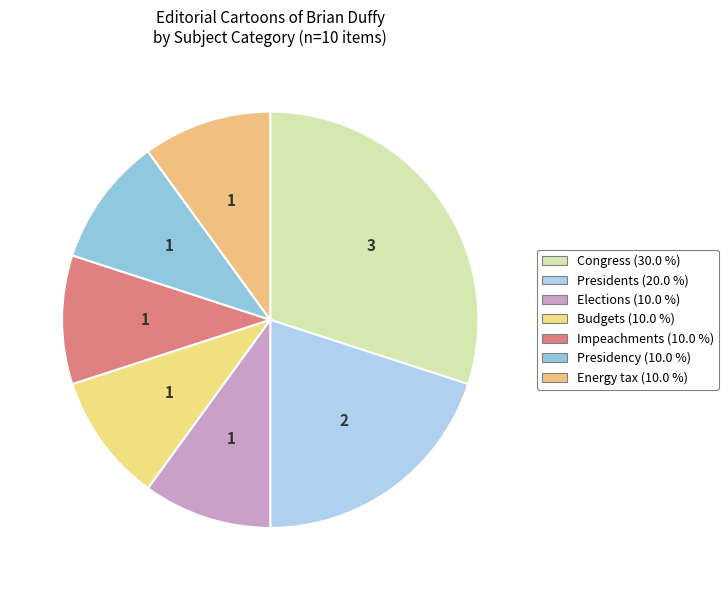

Which category has the biggest portion of the pie?

Congress